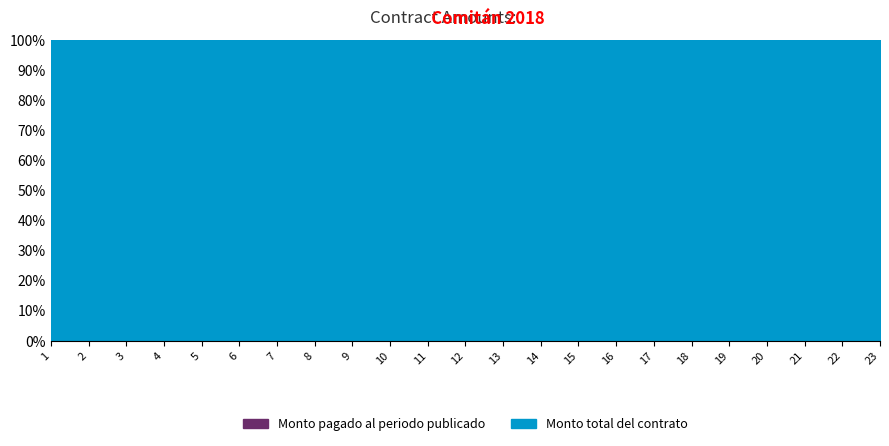

At which category does the chart reach its minimum across all series?

1